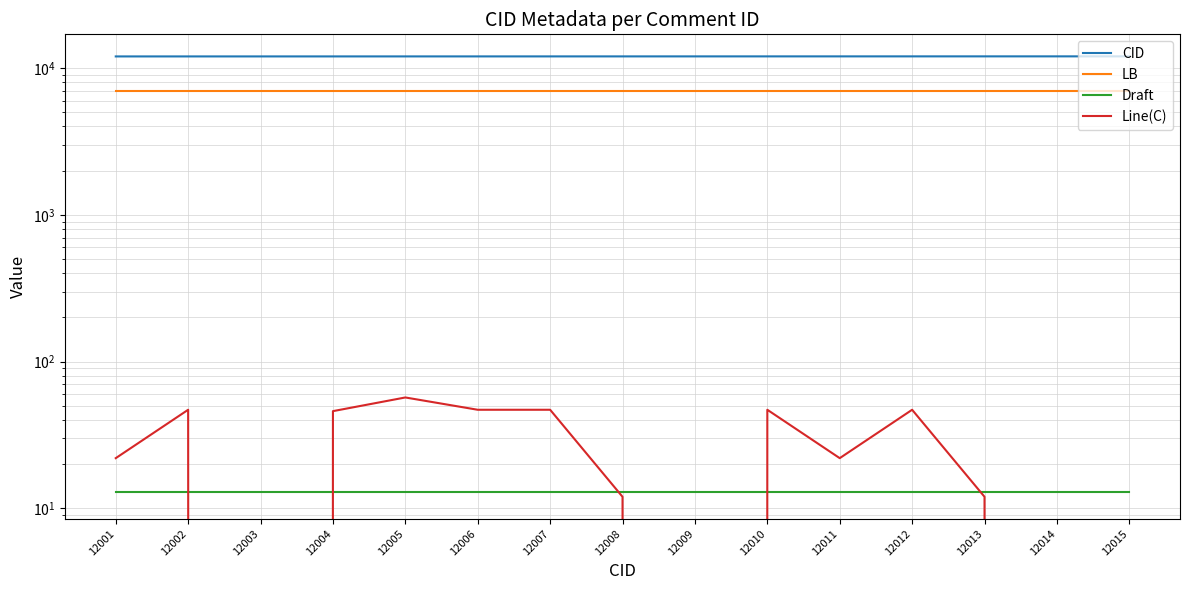

Which series has the largest range (max minus min)?

Line(C)